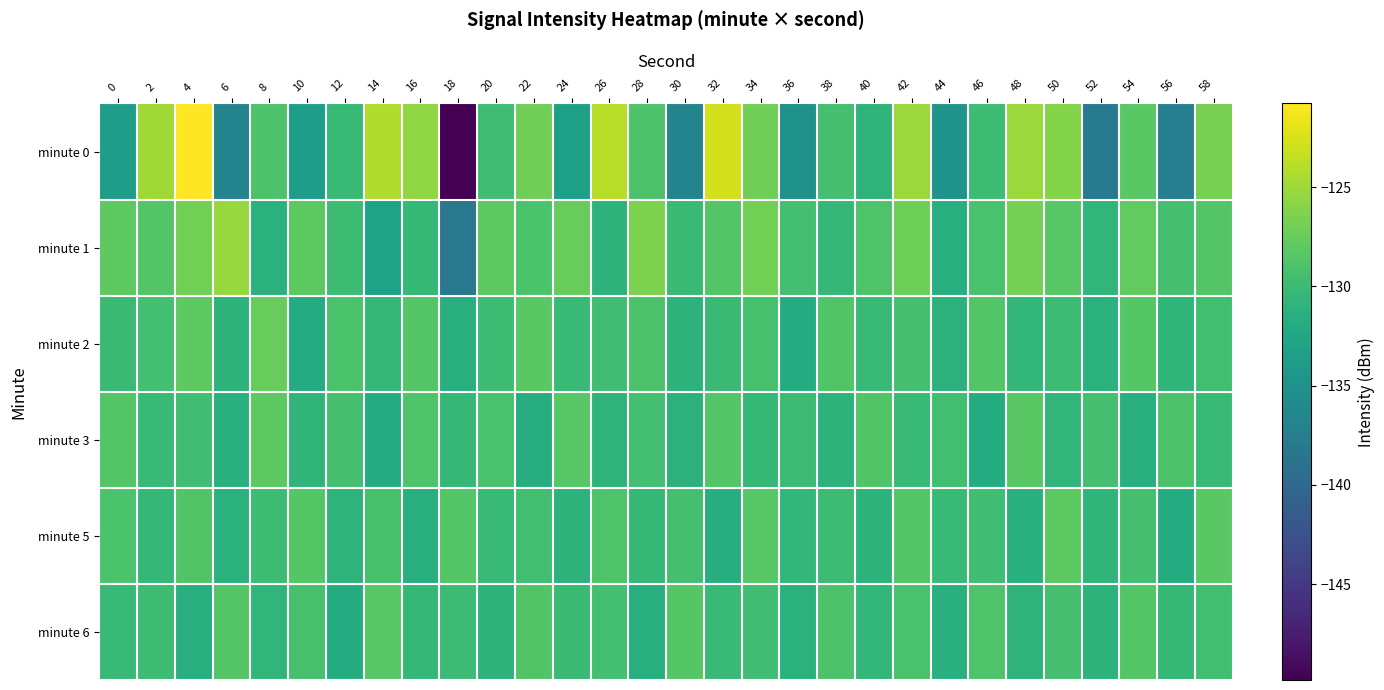

Between 10 and 44, which is larger?

10